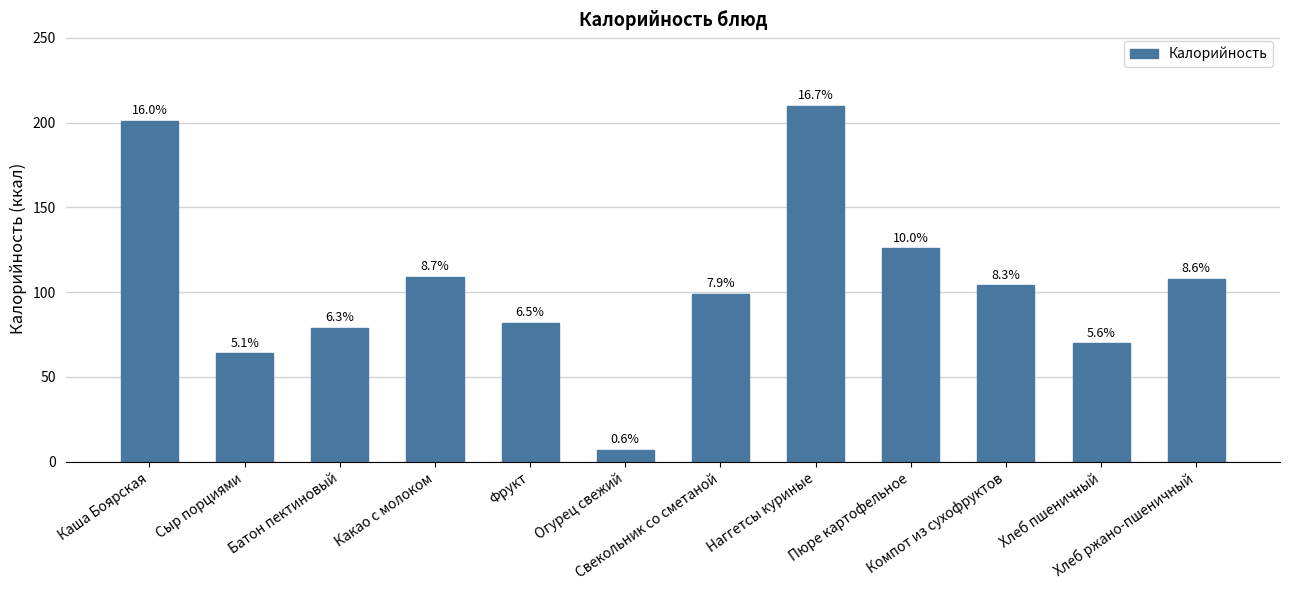

What is the value of the 5th bar from the left?

82